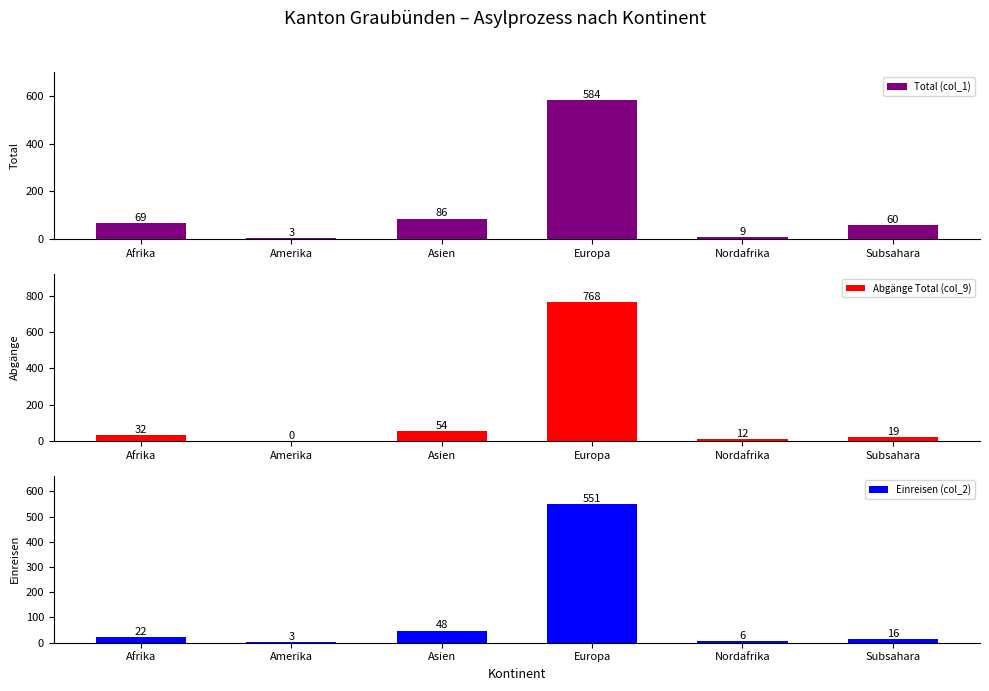

Between Europa and Nordafrika, which series saw the biggest shift?

Abgänge Total (col_9)